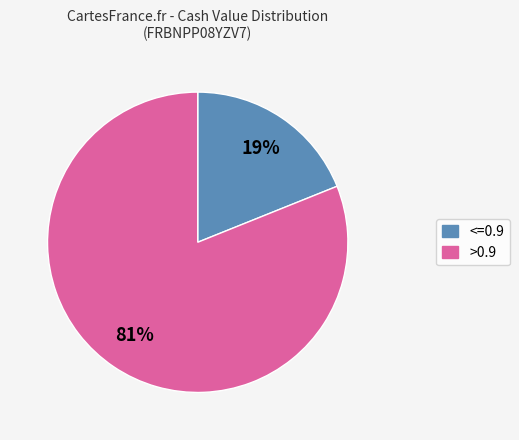

Which category has the smallest portion of the pie?

<=0.9